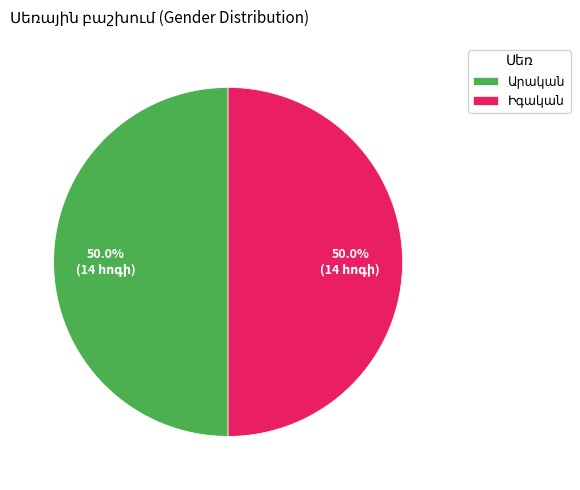

True or false: Արական accounts for 75% of the total.

True